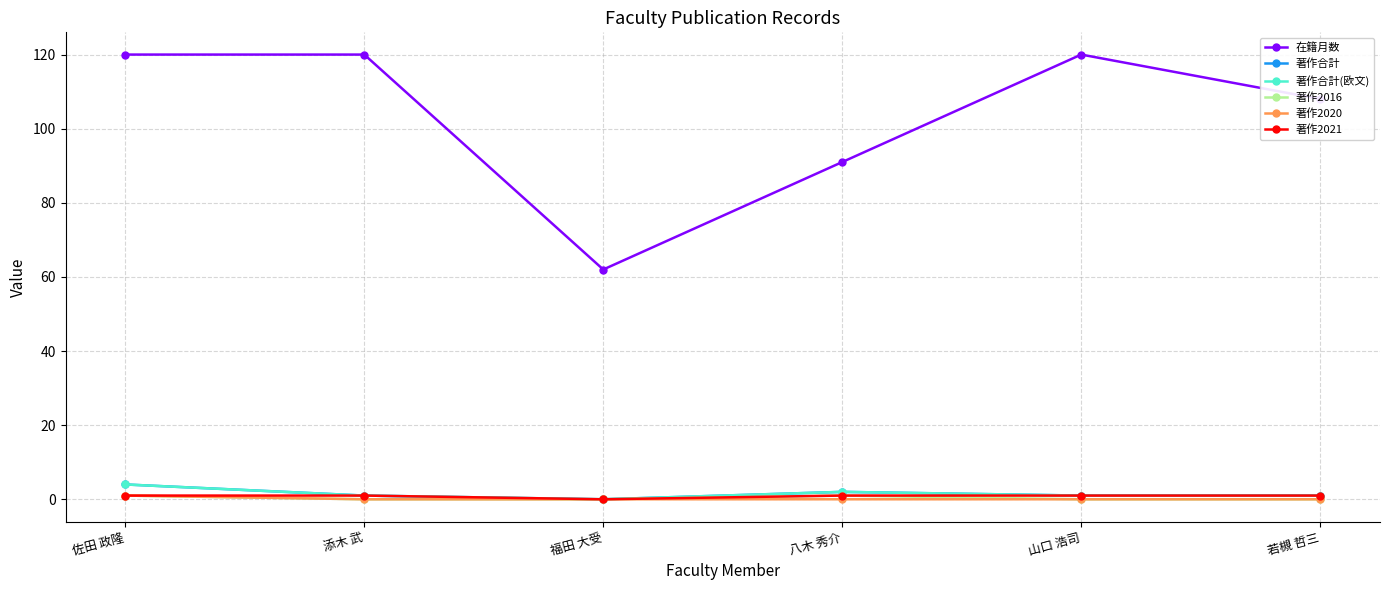

At which label is 著作合計 closest to 2?

八木 秀介